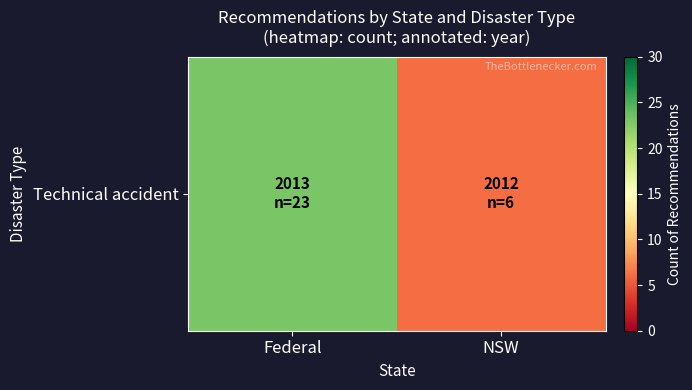

True or false: the data shows 6 at NSW.

True